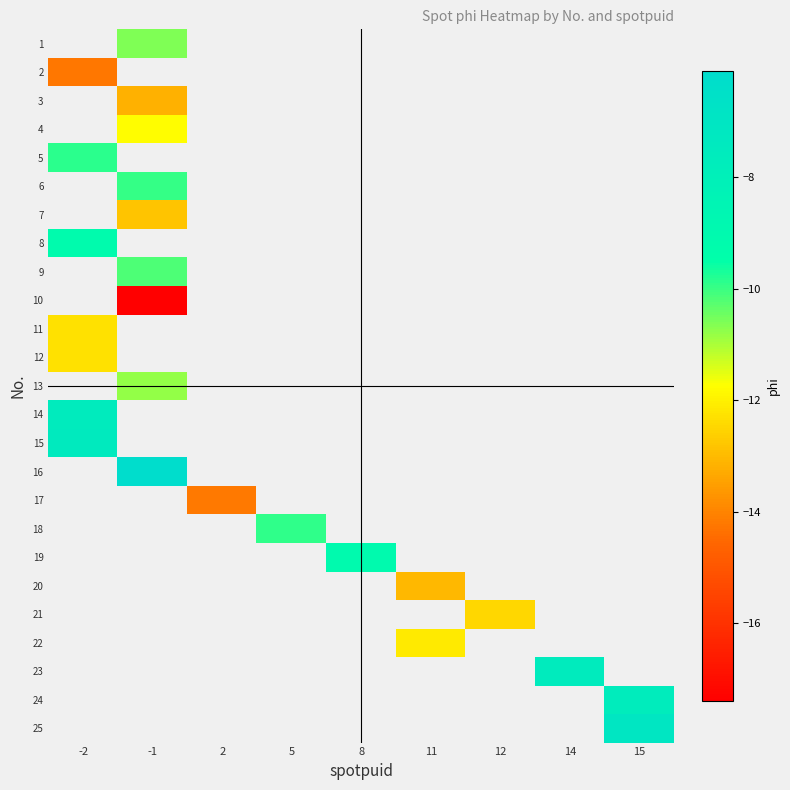

Which has a higher value, 11 or 14?

14